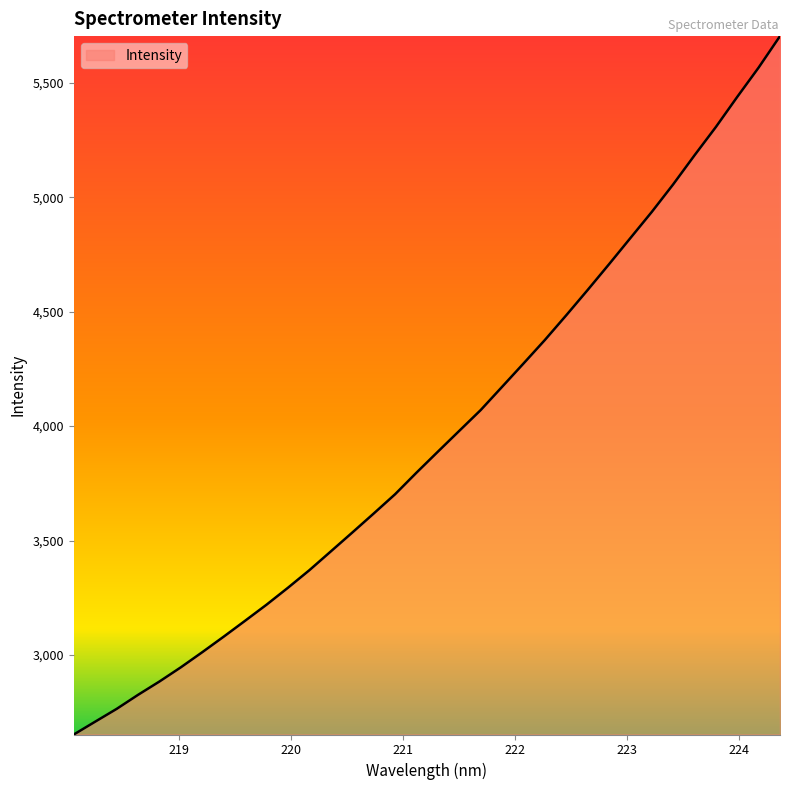

What is the minimum value shown in the chart?

2652.5